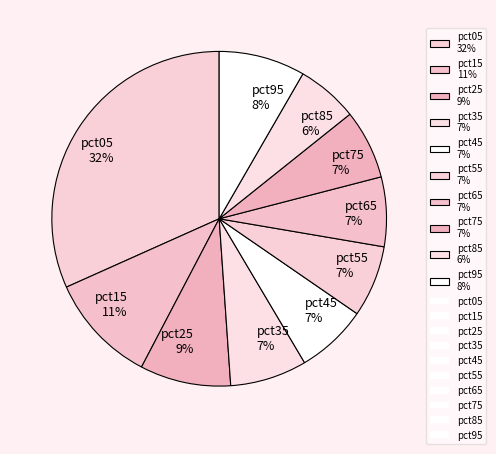

To the nearest percent, what percentage of the pie is pct05?

32%